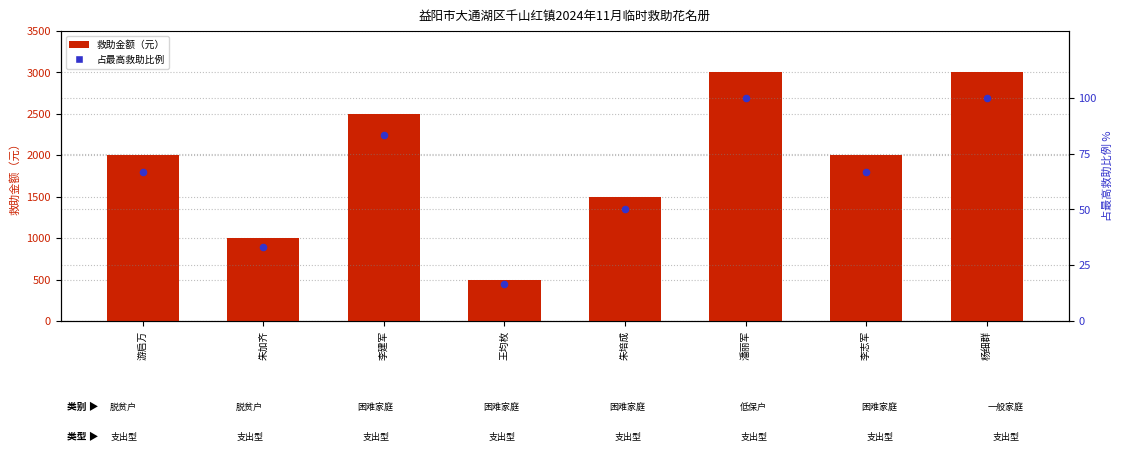

Which series contains the lowest Y value?

占最高比例